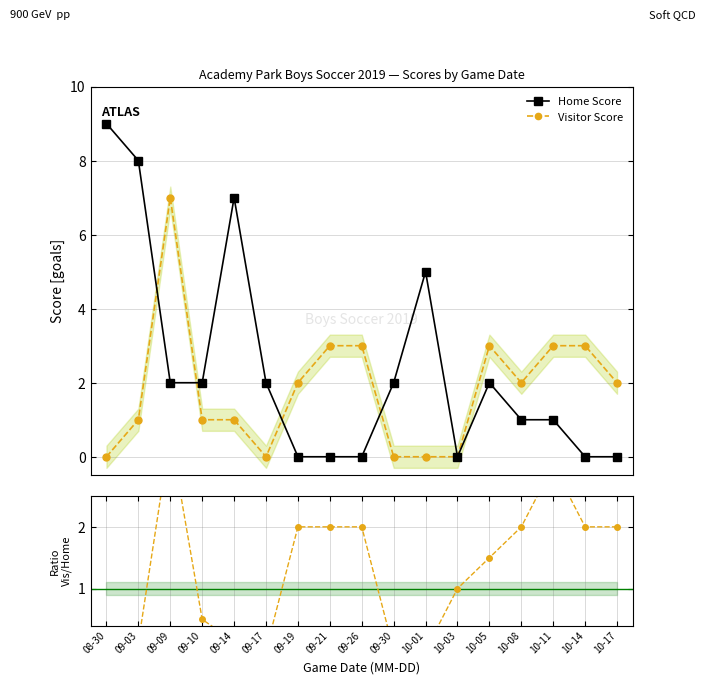

Where is the first local maximum for Visitor Score?

09-09